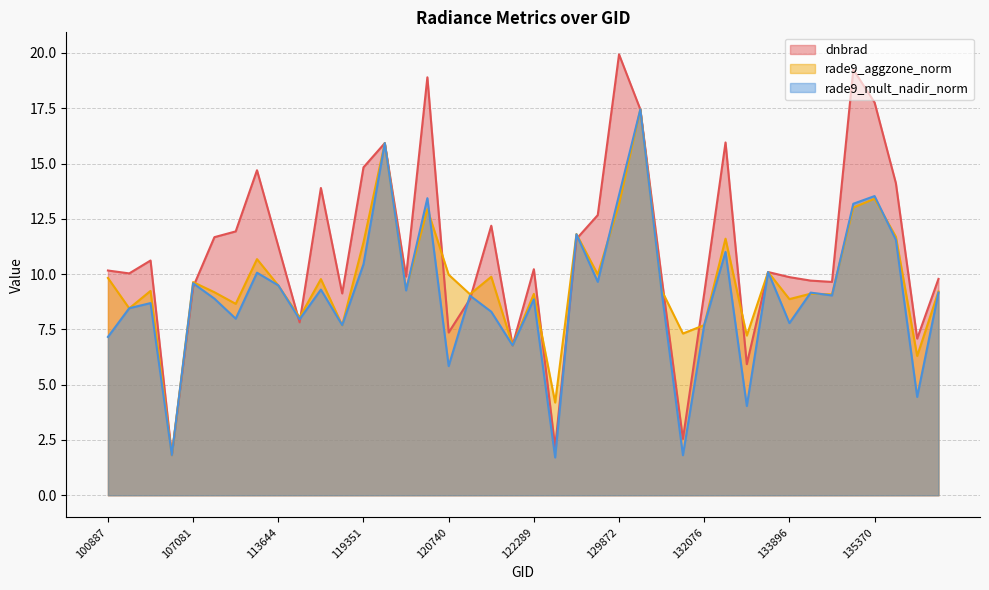

Count the number of data series in this chart.

3